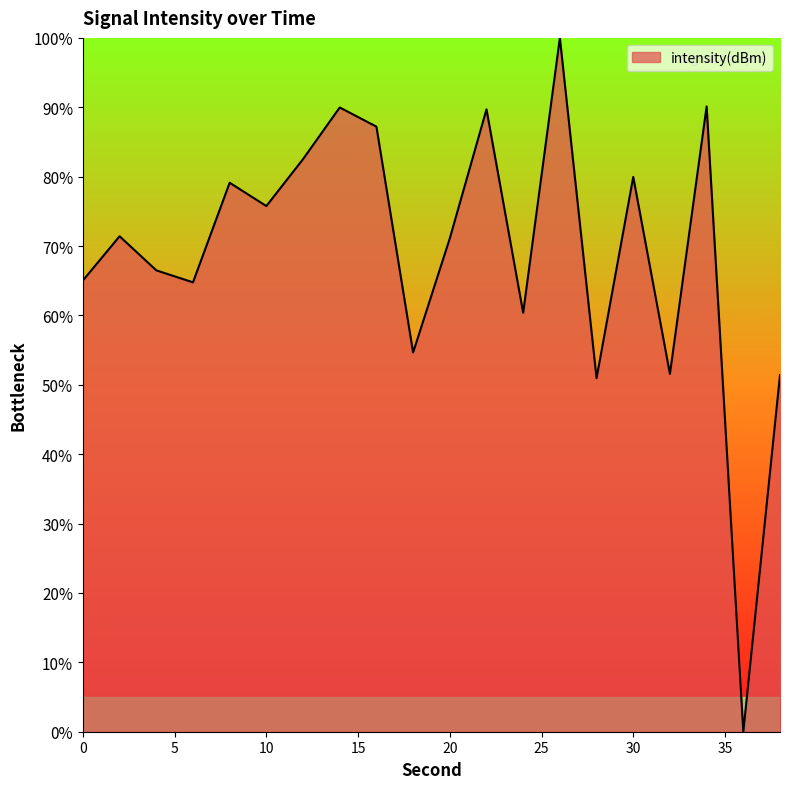

What is the maximum value shown in the chart?

100.0